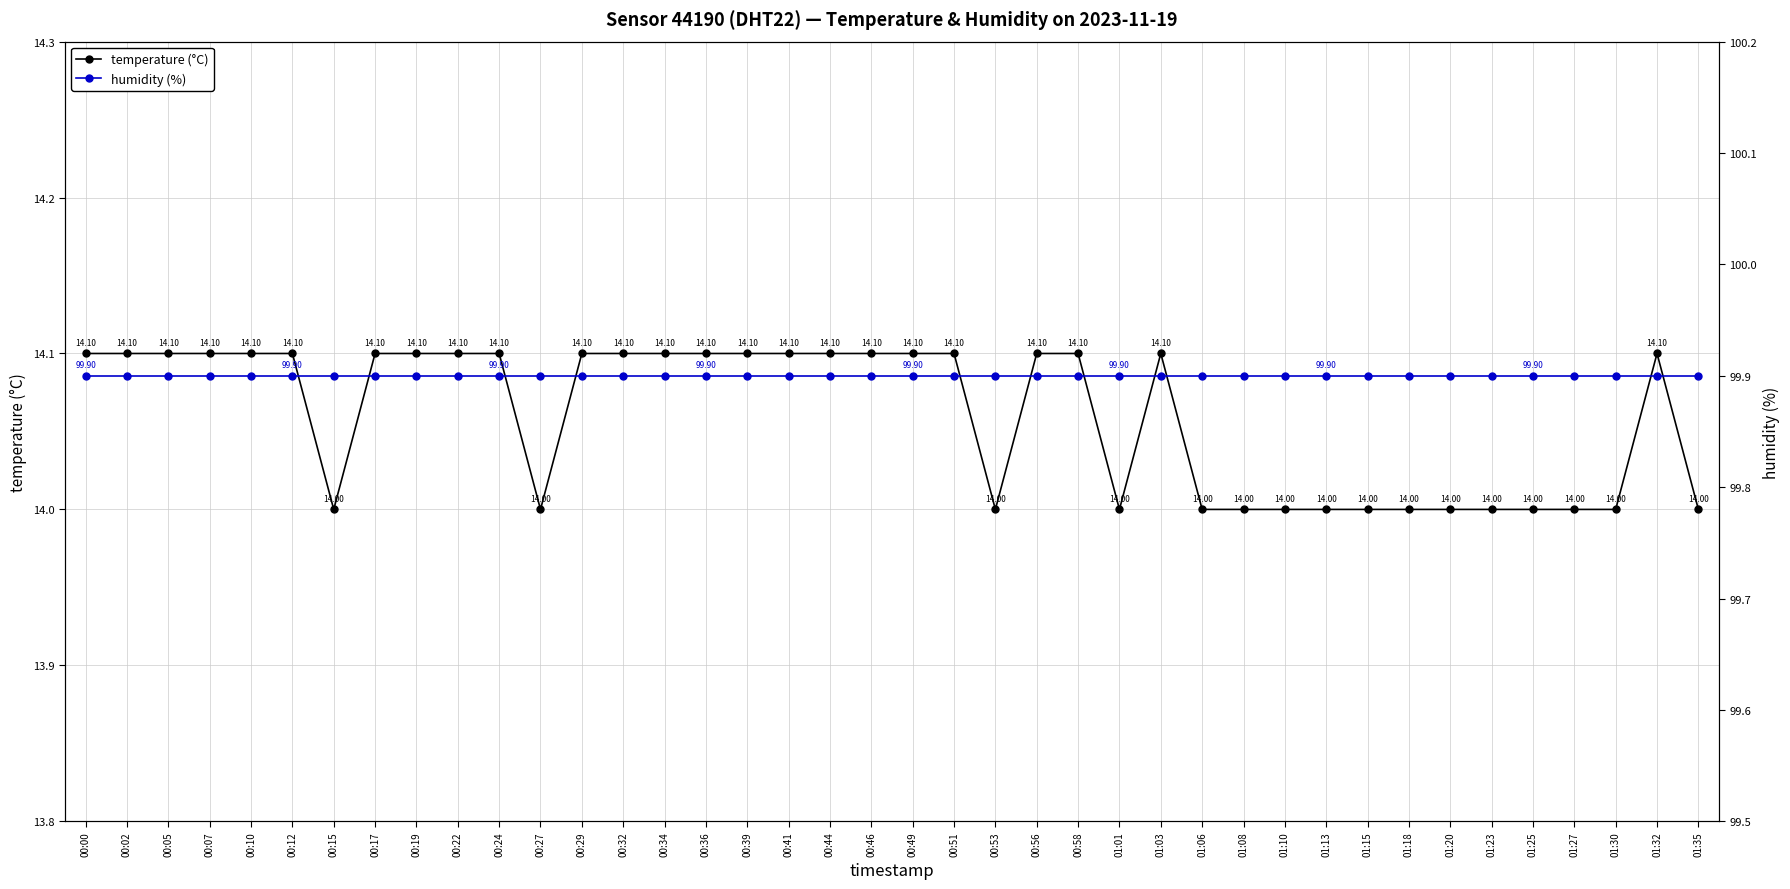

True or false: temperature (°C) and humidity (%) intersect in this chart.

False